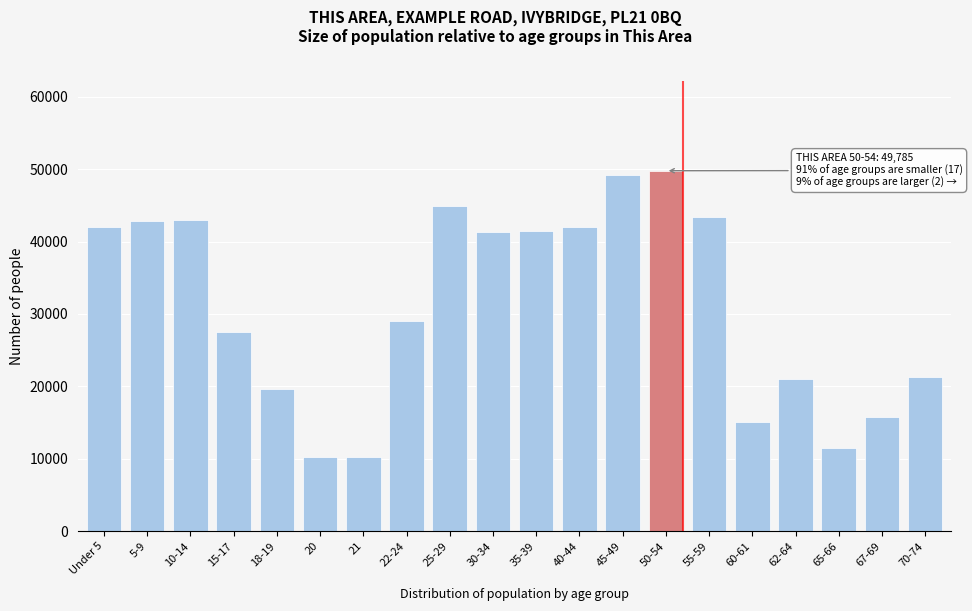

Where is the data nearest to the value 30011?

22-24